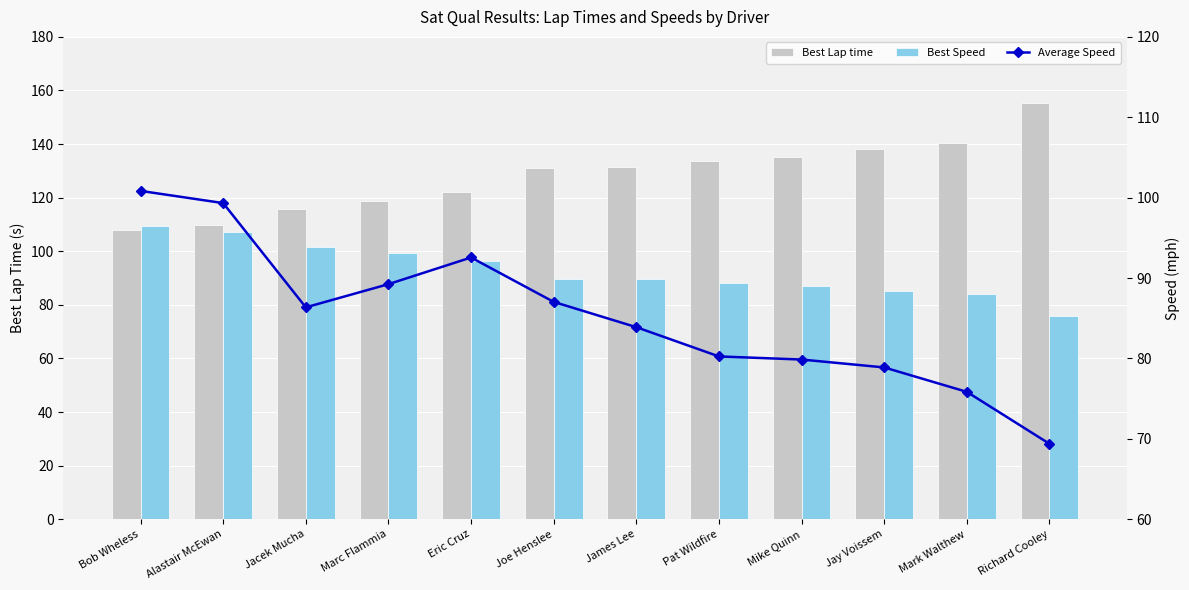

The Best Lap time series shows 107.7 at Bob Wheless. True or false?

True